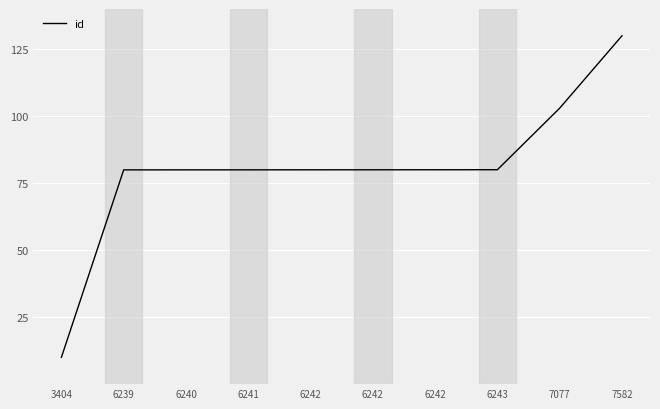

The chart shows a value of 80.0 at 6243. True or false?

True